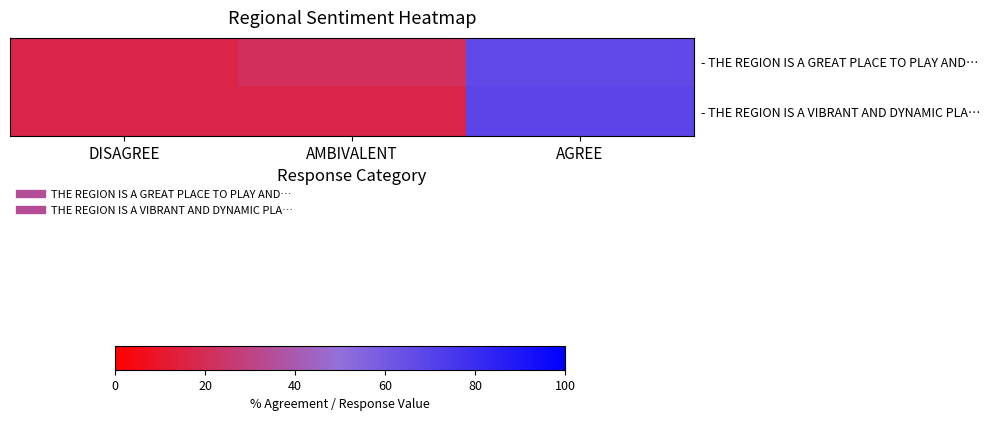

Rank the series by their maximum value, from highest to lowest.

- THE REGION IS A VIBRANT AND DYNAMIC PLA…, - THE REGION IS A GREAT PLACE TO PLAY AND…